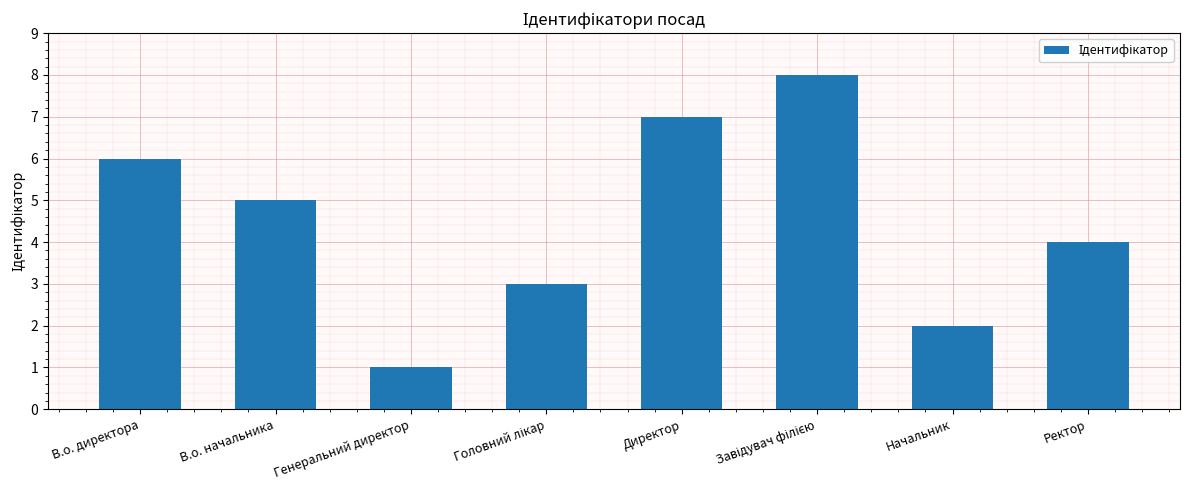

The value at В.о. директора is 6. True or false?

True